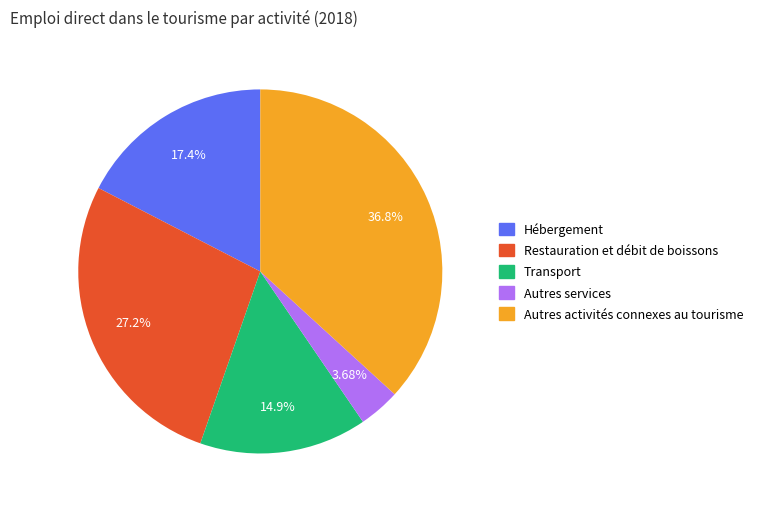

Between Autres services and Autres activités connexes au tourisme, which is larger?

Autres activités connexes au tourisme